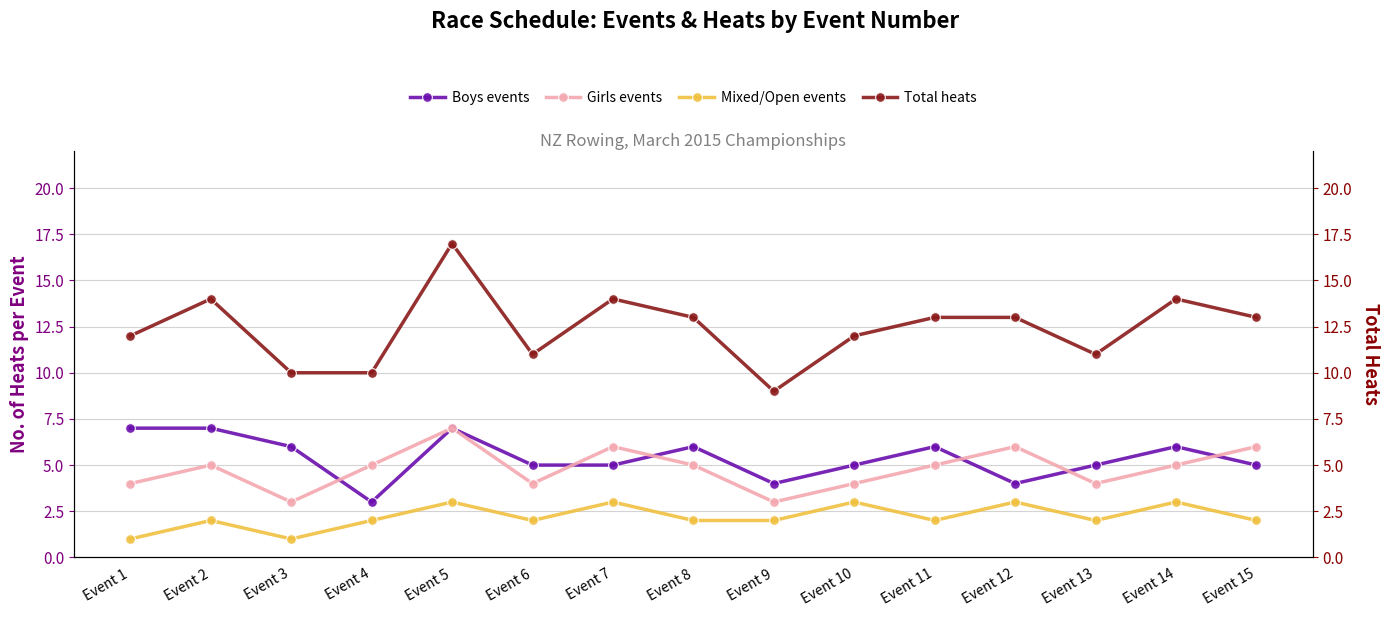

At which category is the sum across all series the highest?

Event 5